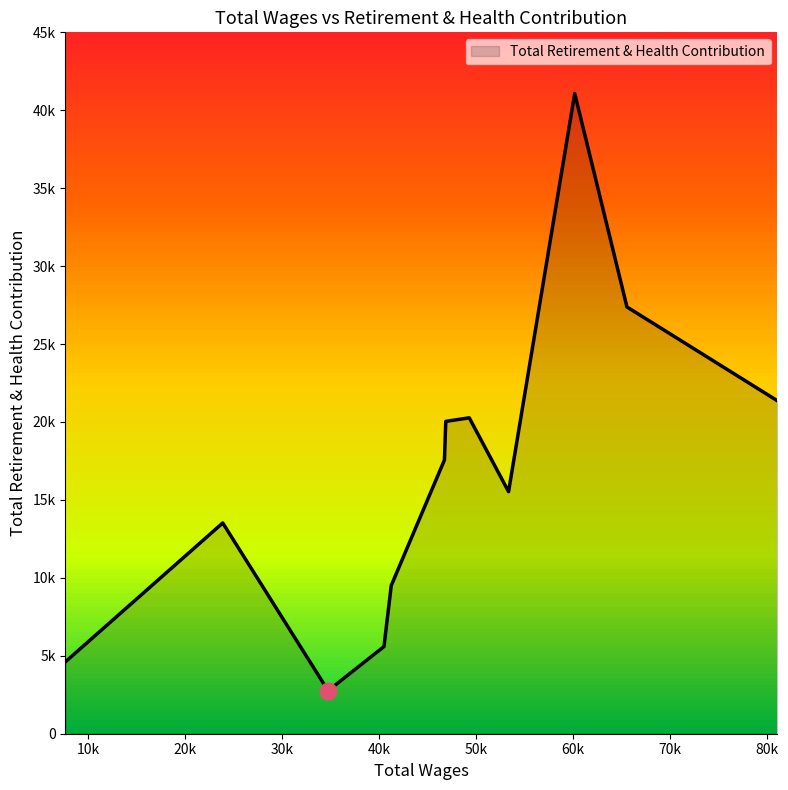

True or false: there are more than 1 points higher than both neighbors.

True